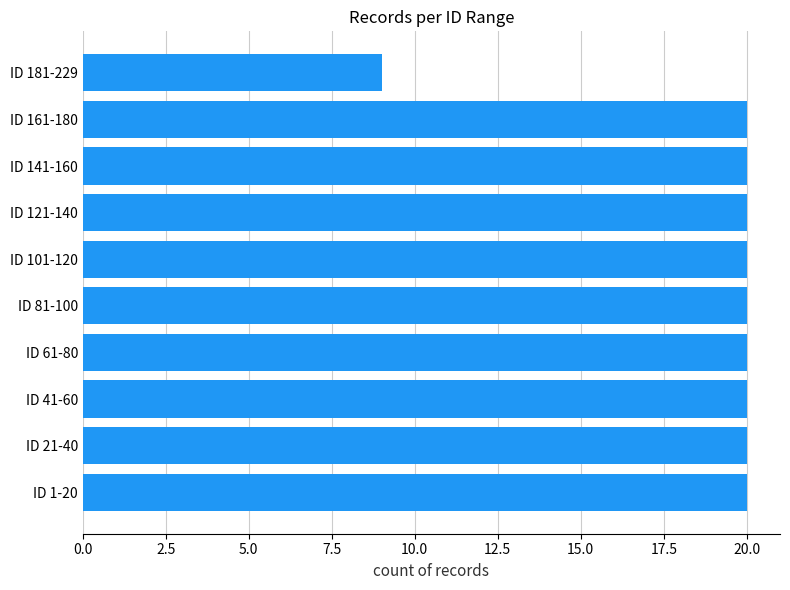

Between ID 161-180 and ID 181-229, which is larger?

ID 161-180